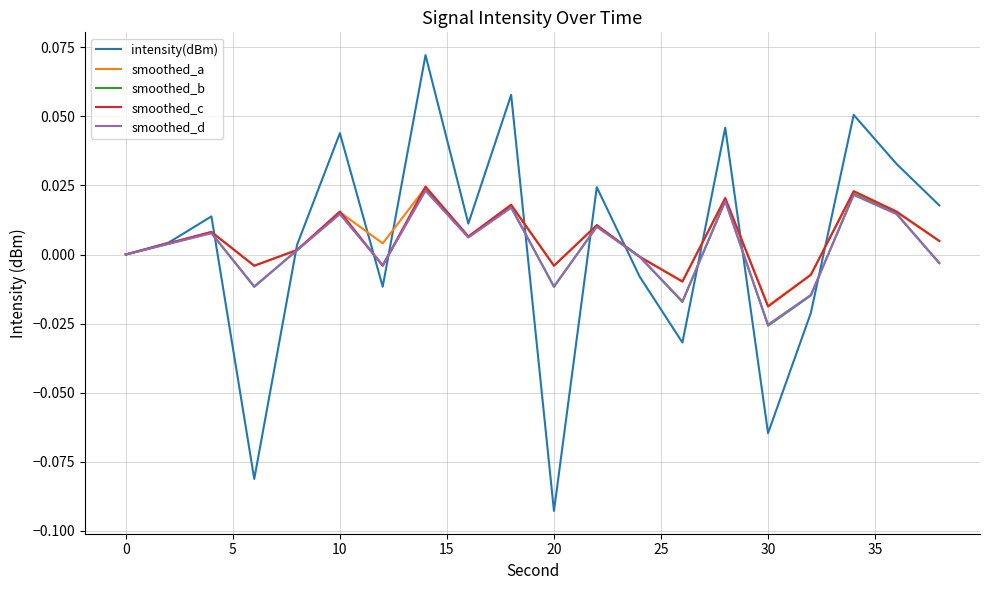

Which label corresponds to the smallest value in the chart?

20